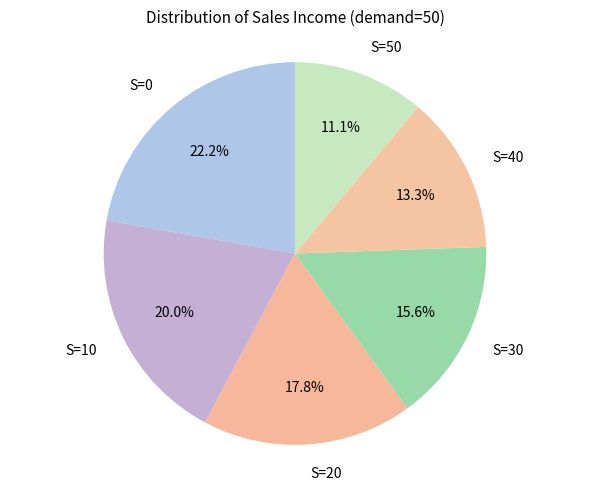

Which has a higher value, S=0 or S=30?

S=0